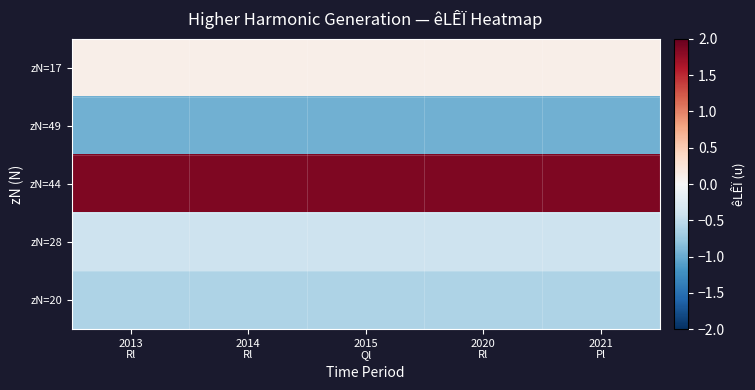

How many distinct data groups are displayed?

5